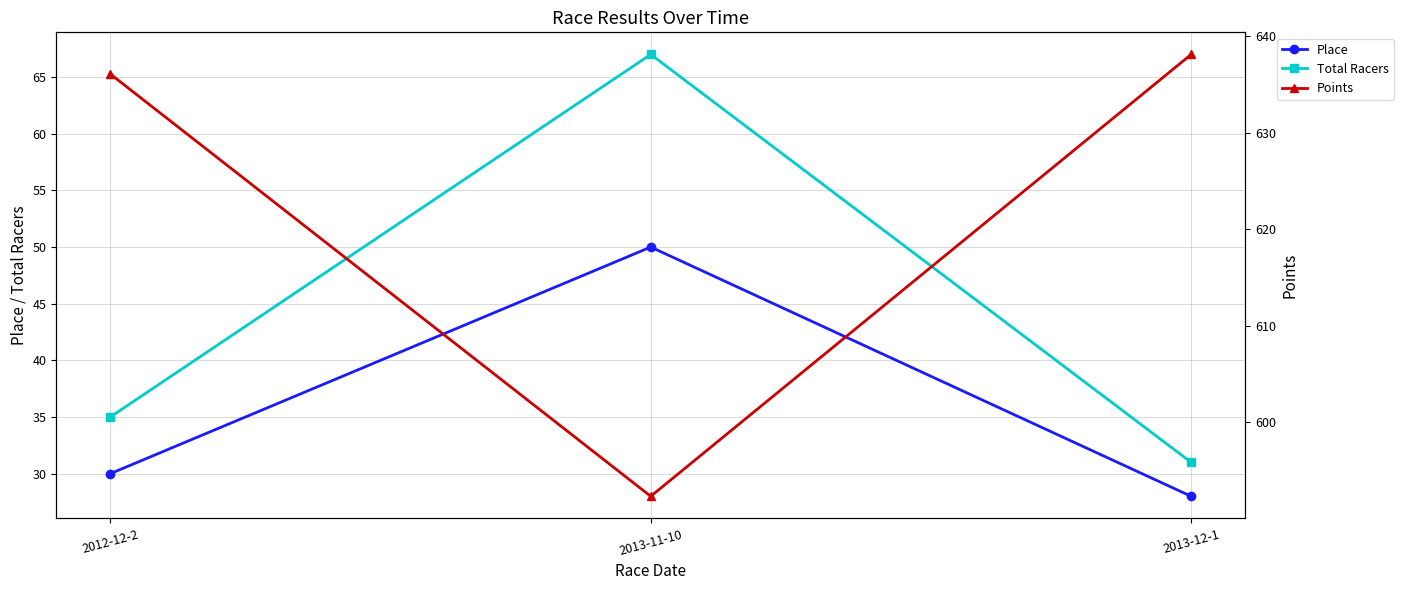

The value of Points at 2012-12-2 is 636.1. True or false?

True